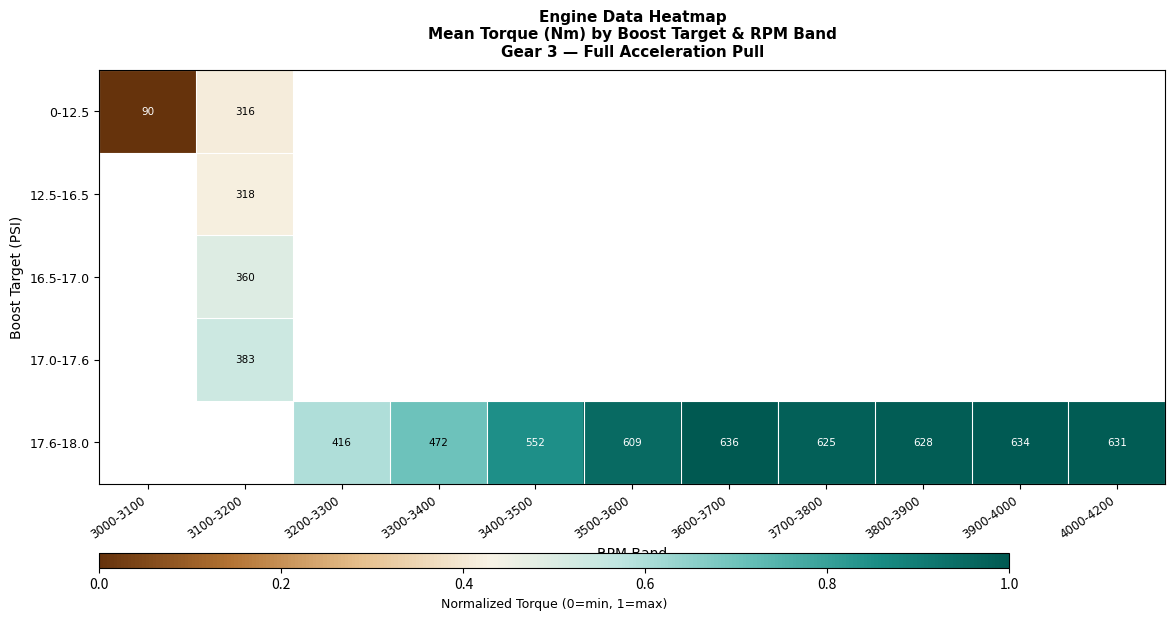

True or false: 17.6-18.0 has a value of 416 at 3200-3300.

True